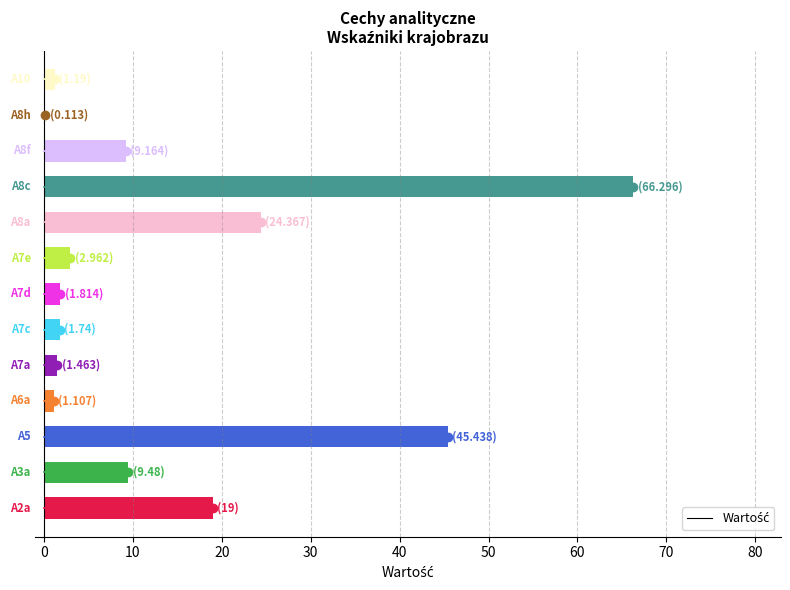

How many data points does each series have?

13